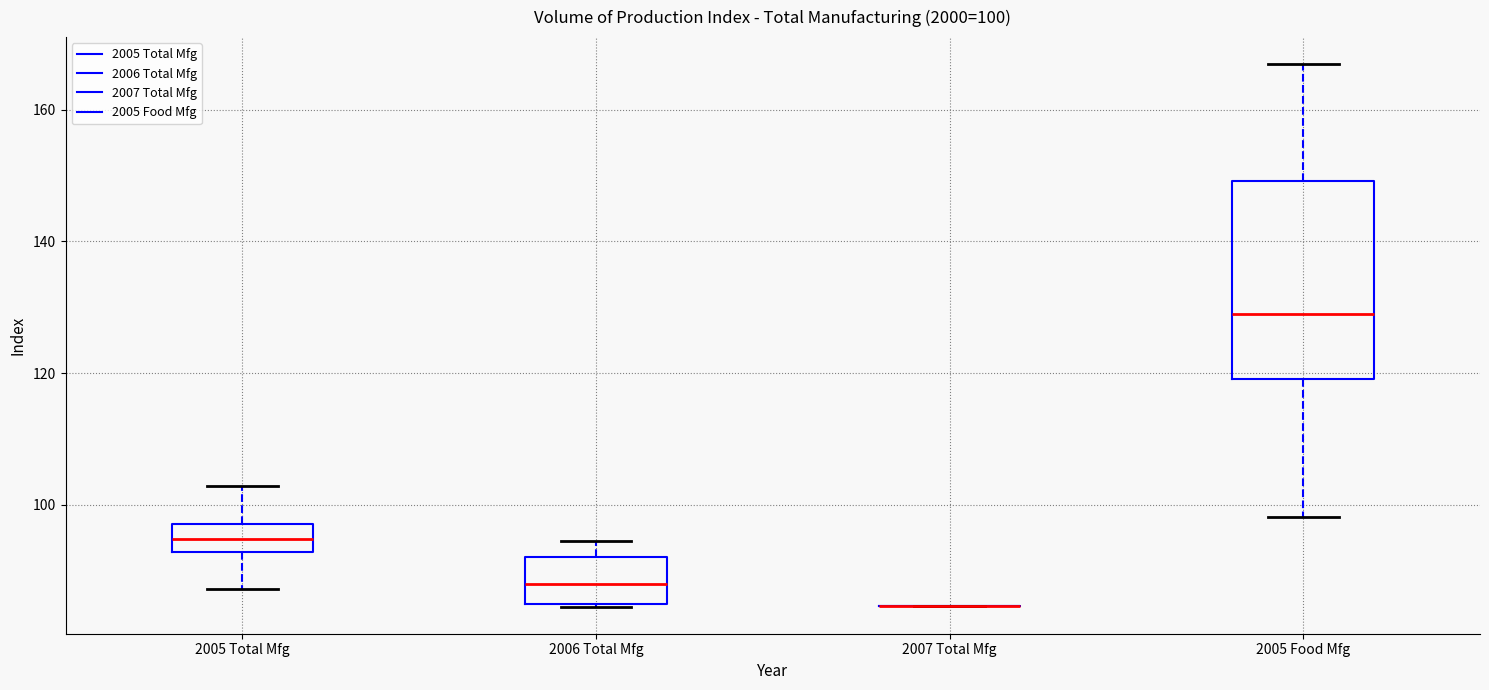

Comparing the boxes themselves (not the whiskers), which one is the tallest?

2005 Food Mfg